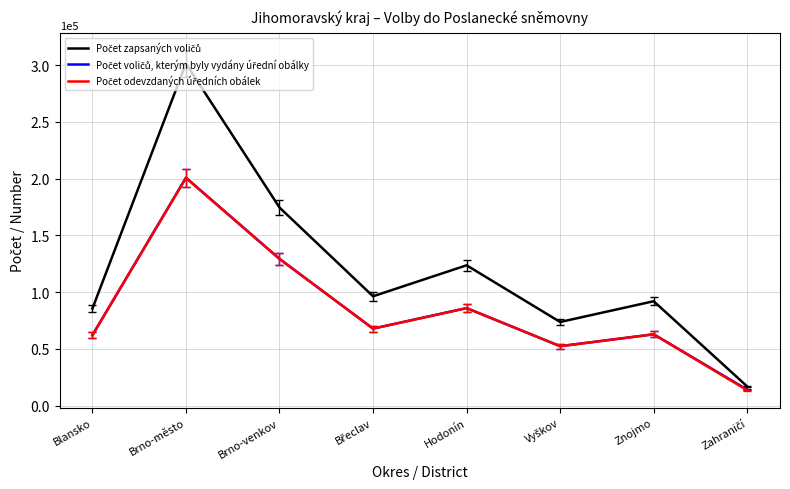

At which category is the sum across all series the highest?

Brno-město